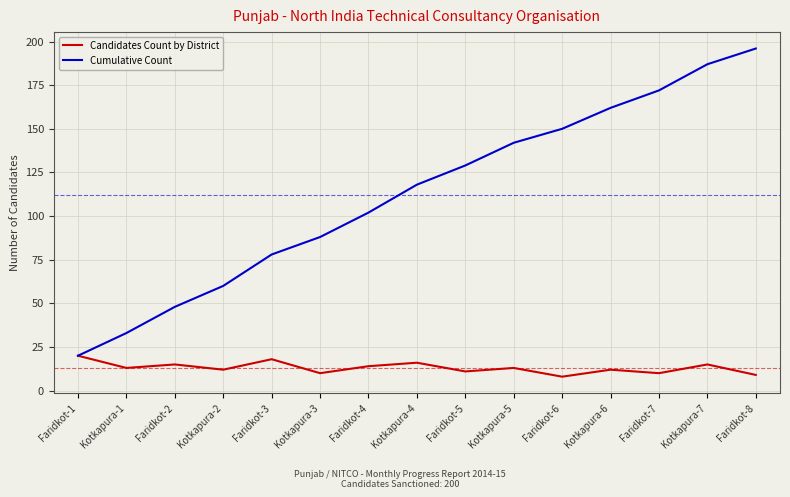

Which series has the largest total across all categories?

Cumulative Count